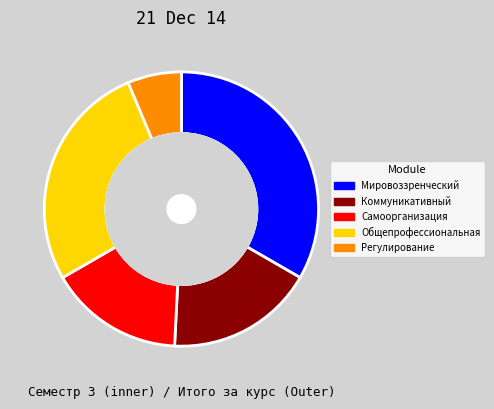

To the nearest percent, what percentage of the pie is Мировоззренческий?

33%